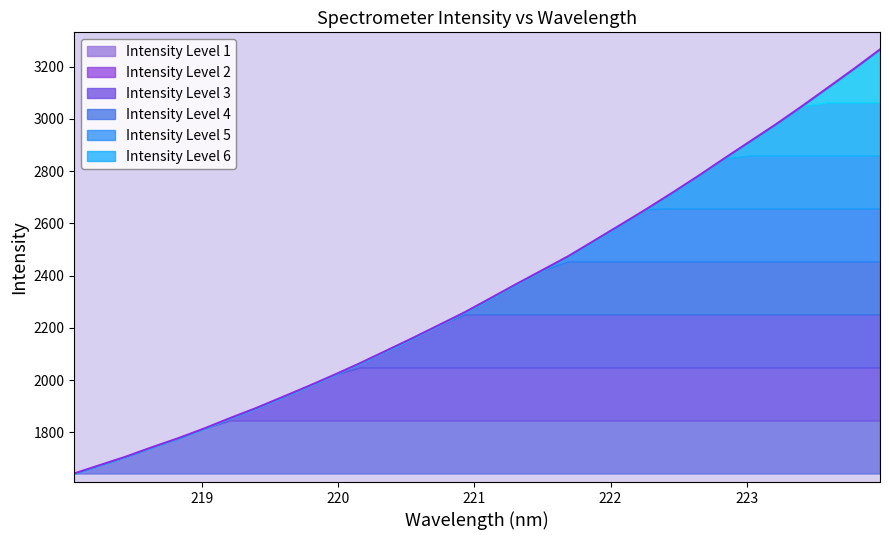

List the labels in order of value, largest first.

223.9802, 223.7895, 223.5987, 223.408, 223.2172, 223.0264, 222.8355, 222.6447, 222.4538, 222.263, 222.0721, 221.8812, 221.6902, 221.4993, 221.3083, 221.1174, 220.9264, 220.7354, 220.5444, 220.3533, 220.1623, 219.9712, 219.7801, 219.589, 219.3979, 219.2067, 219.0156, 218.8244, 218.6332, 218.442, 218.2508, 218.0596